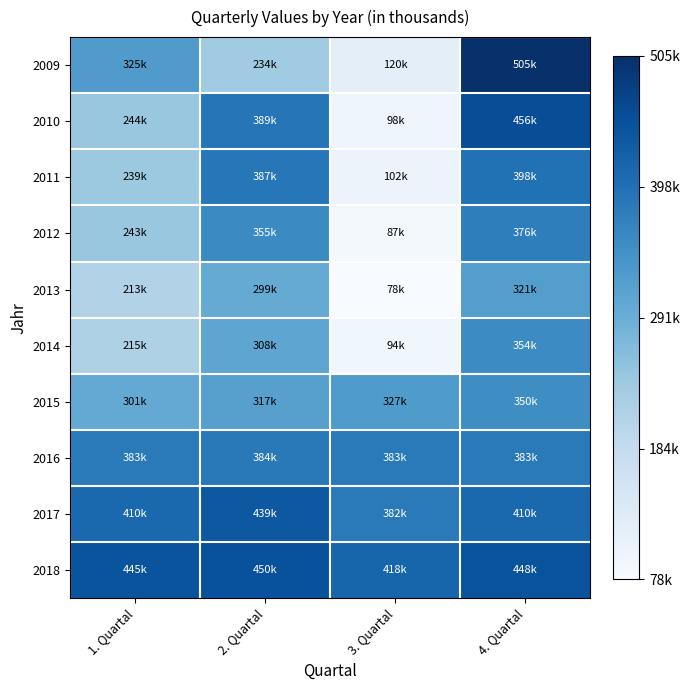

What is the total value across all series at 4. Quartal?

4001